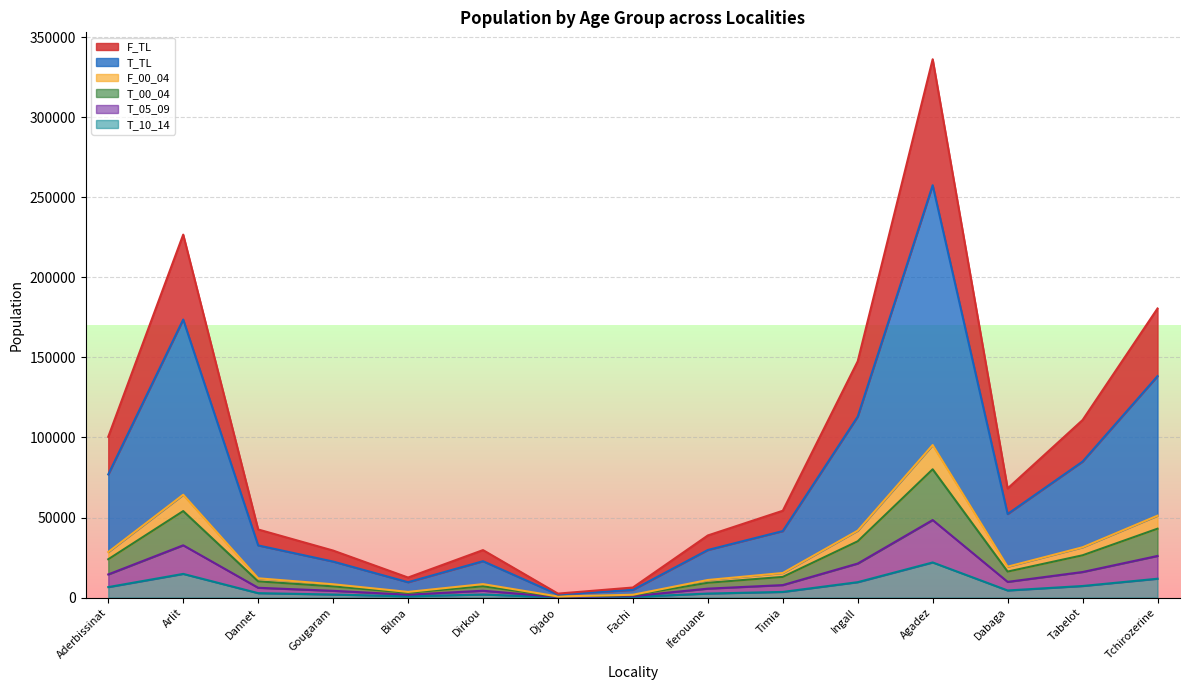

In T_05_09, how many points are higher than both neighbors (excluding endpoints)?

3